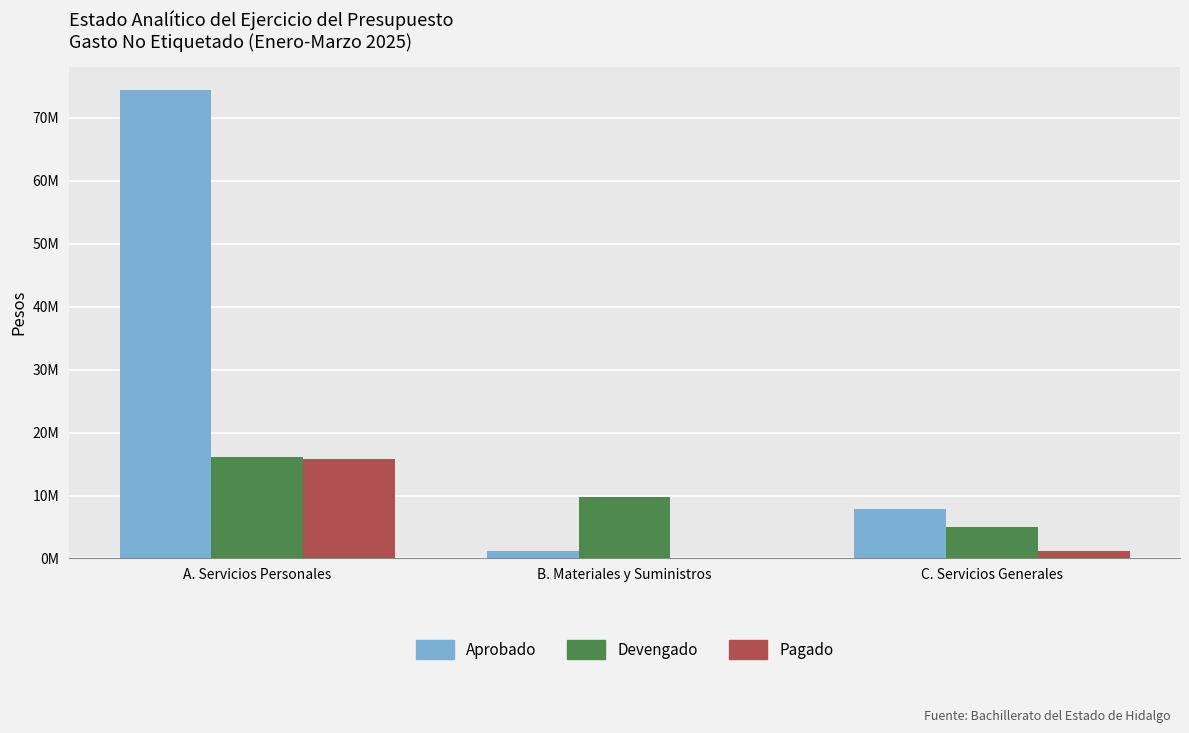

What is the sum of all Pagado values?

17147365.6